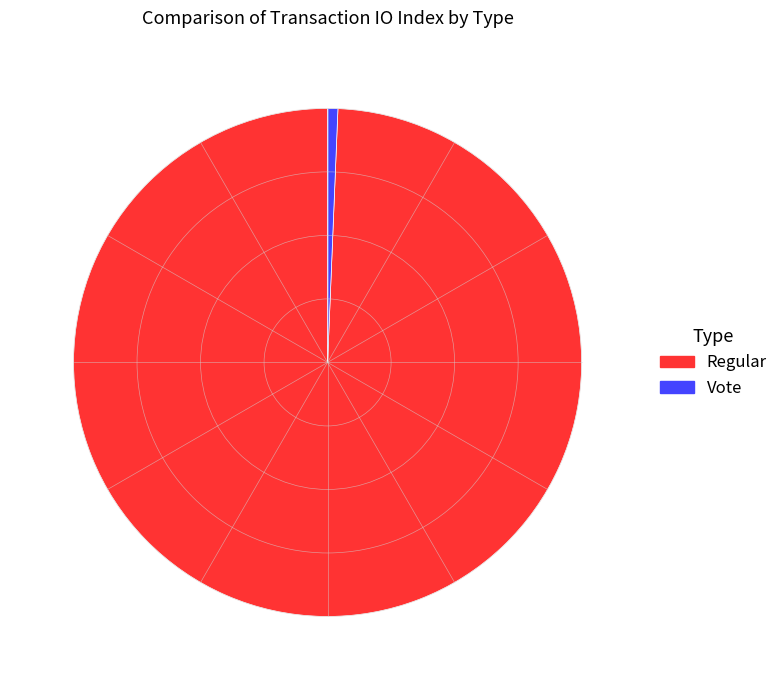

The Regular slice represents 99% of the pie. True or false?

True